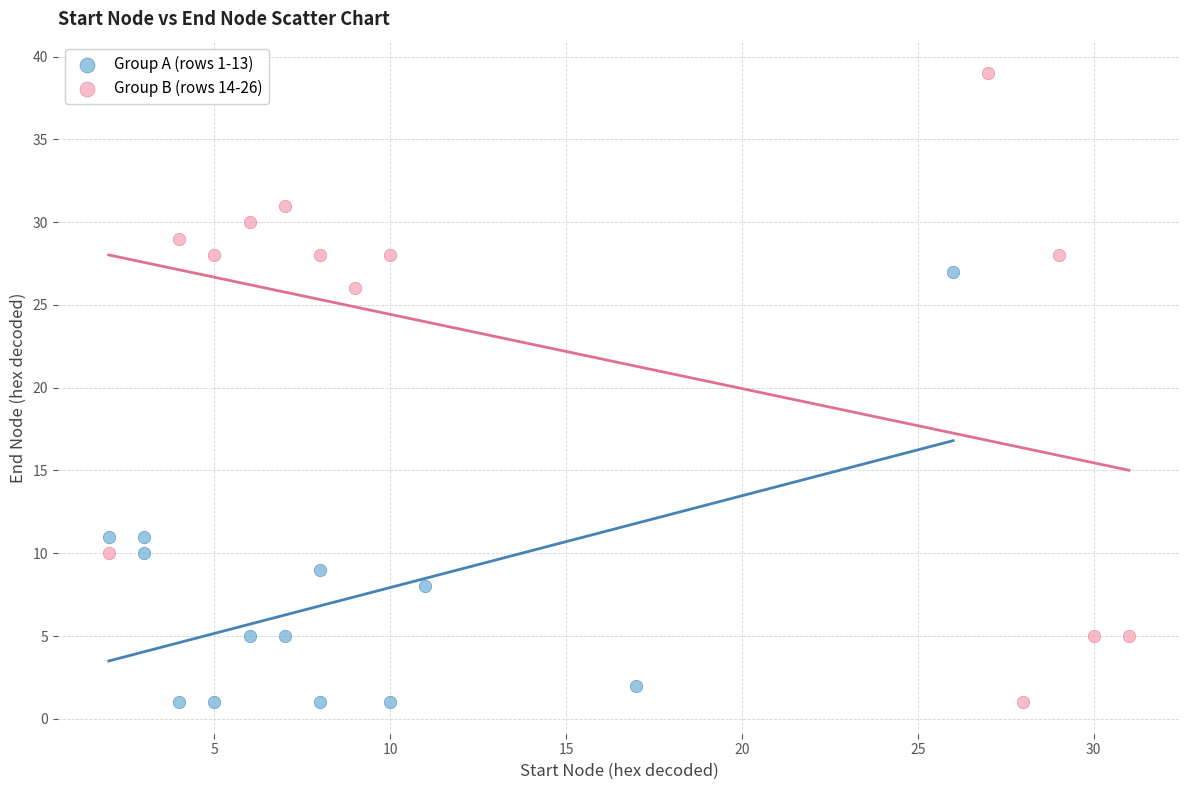

Which series reaches the maximum Y coordinate?

Group B (rows 14-26)